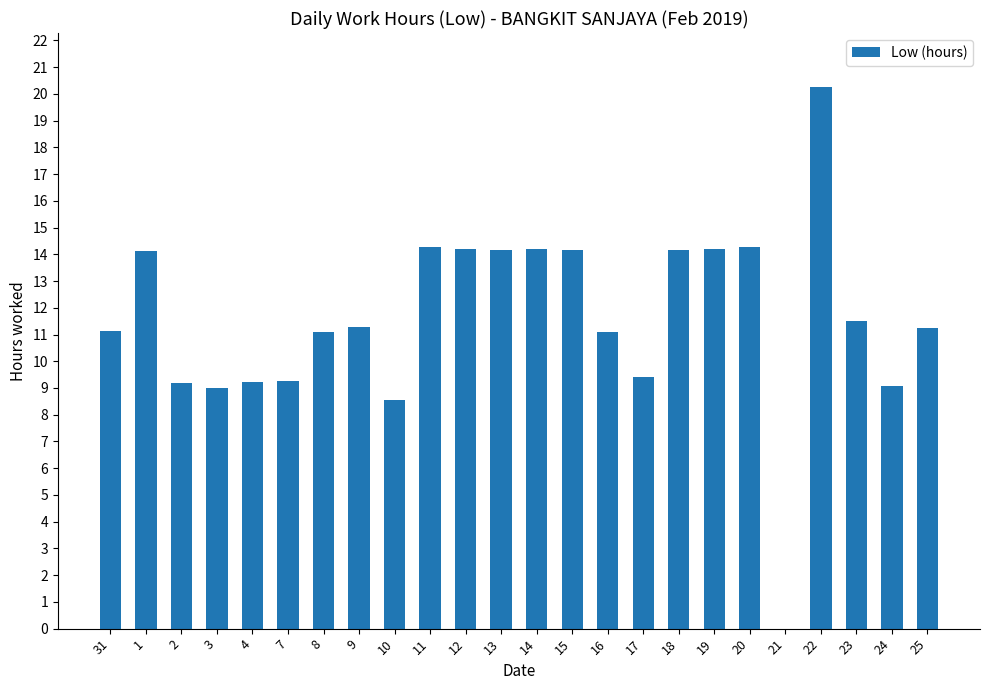

How many data points does each series have?

24